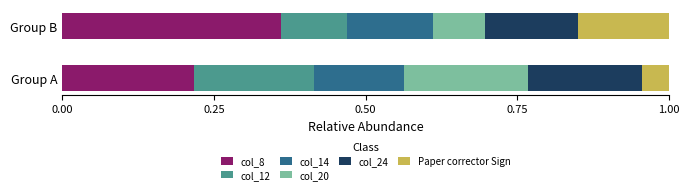

The value of col_8 at Group A is 0.2. True or false?

True